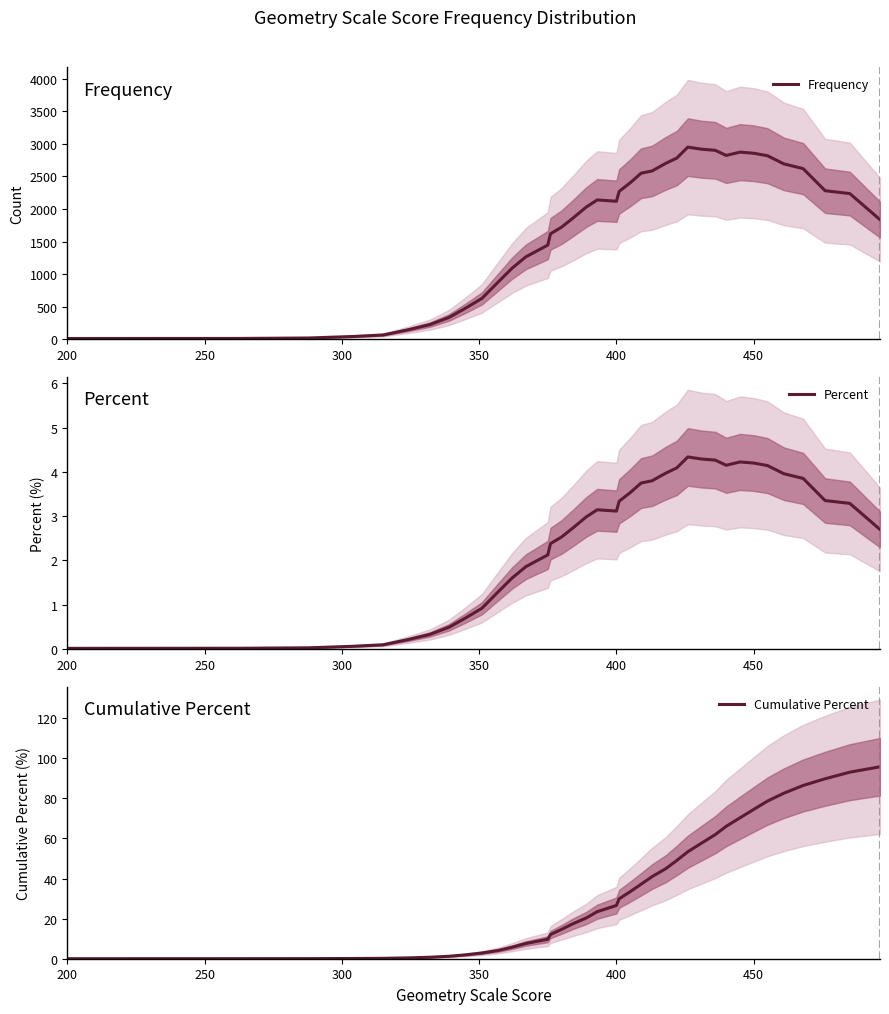

What are all the series names shown in the legend?

Frequency, Percent, Cumulative Percent